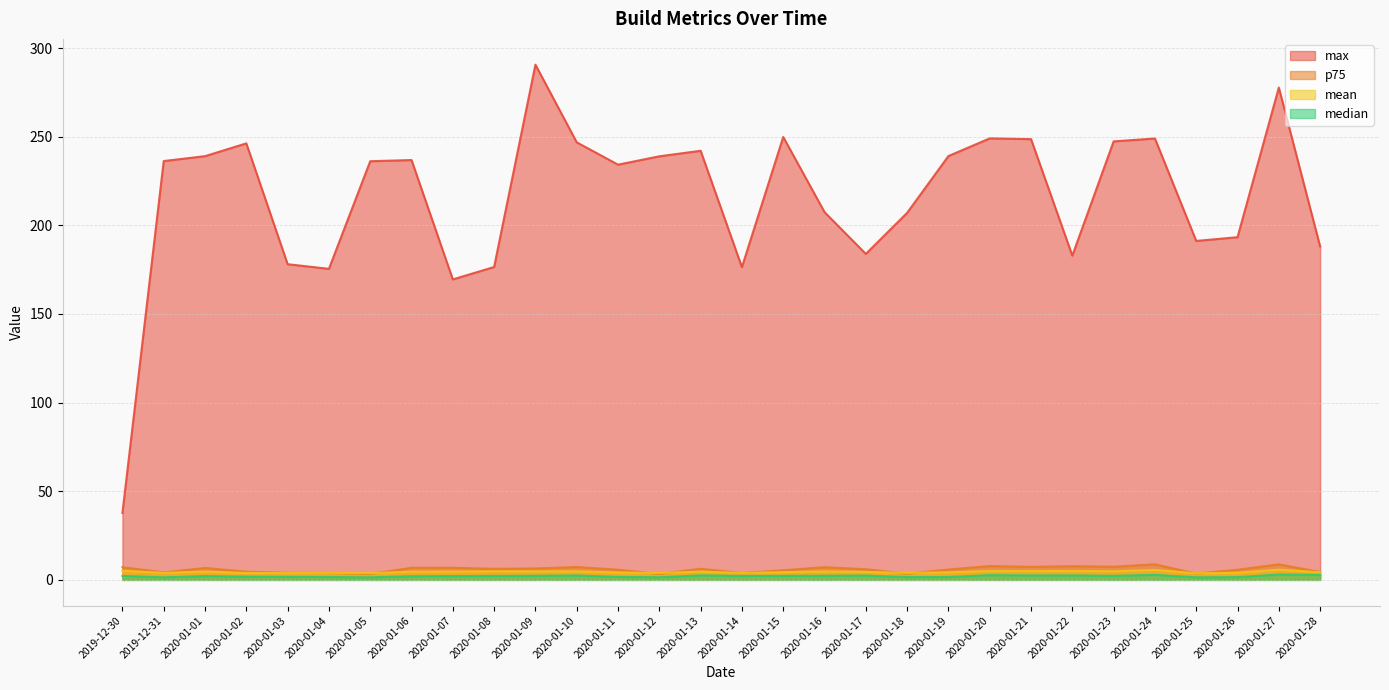

Is it true that mean equals 8.1 at 2020-01-01?

False